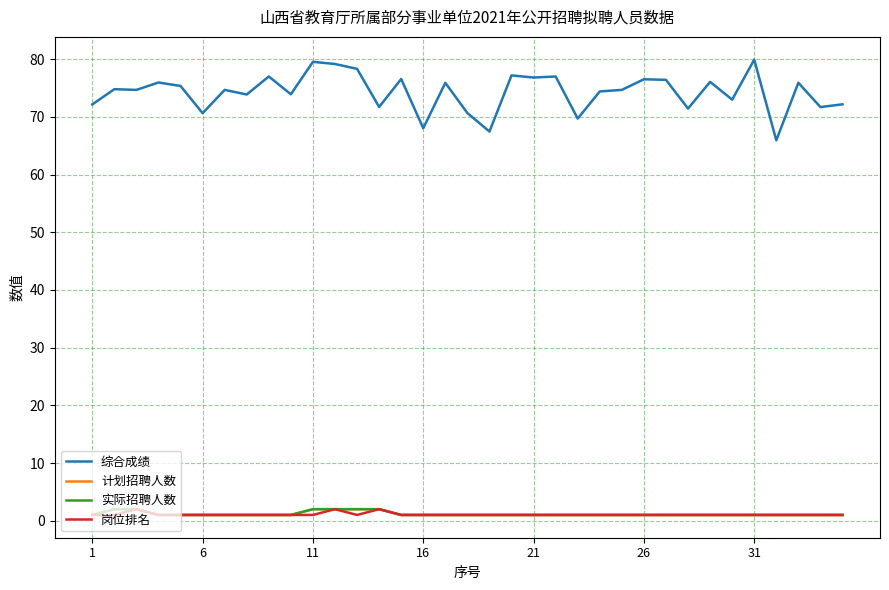

Does the chart display data point markers on the line(s)?

No